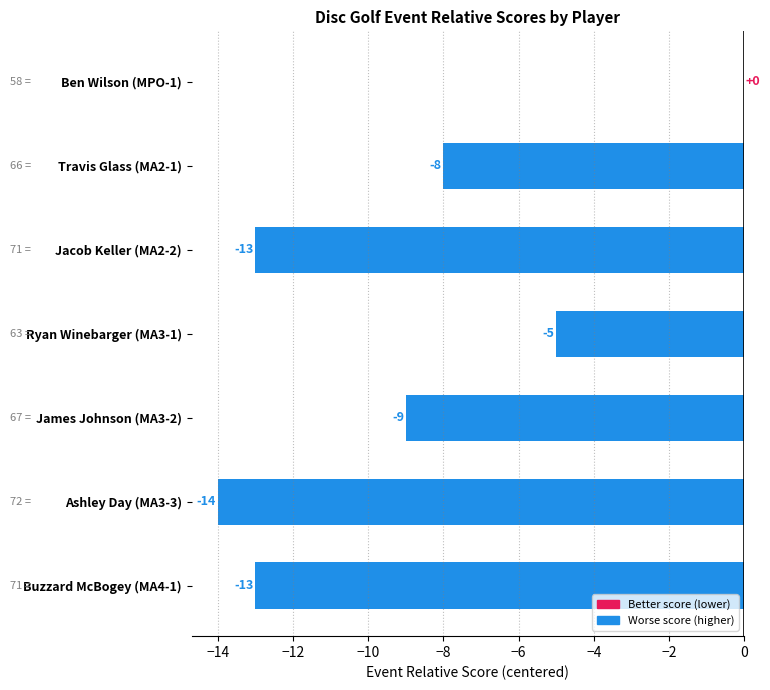

The chart shows a value of -13 at Jacob Keller (MA2-2). True or false?

True